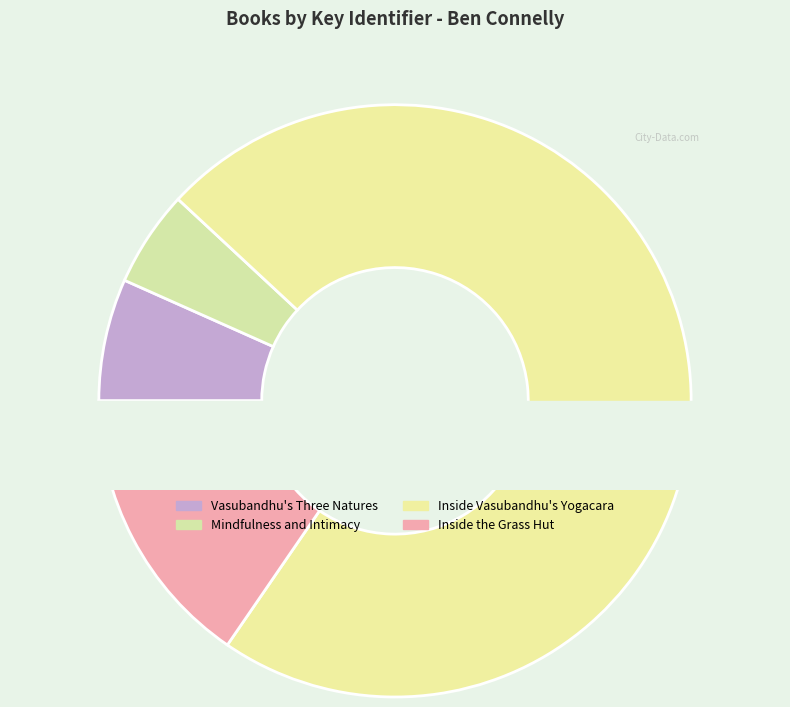

To the nearest percent, what is the difference between the largest and smallest slice percentages?

67%